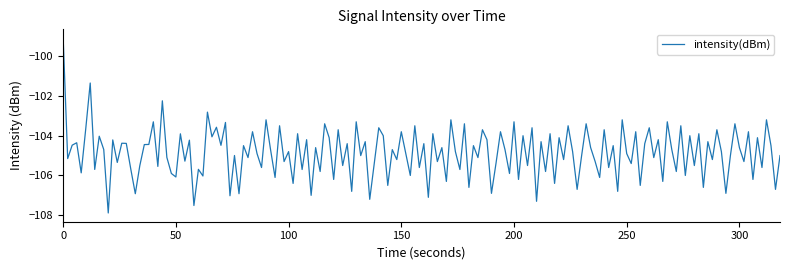

What is the difference between the maximum and minimum values?

8.8